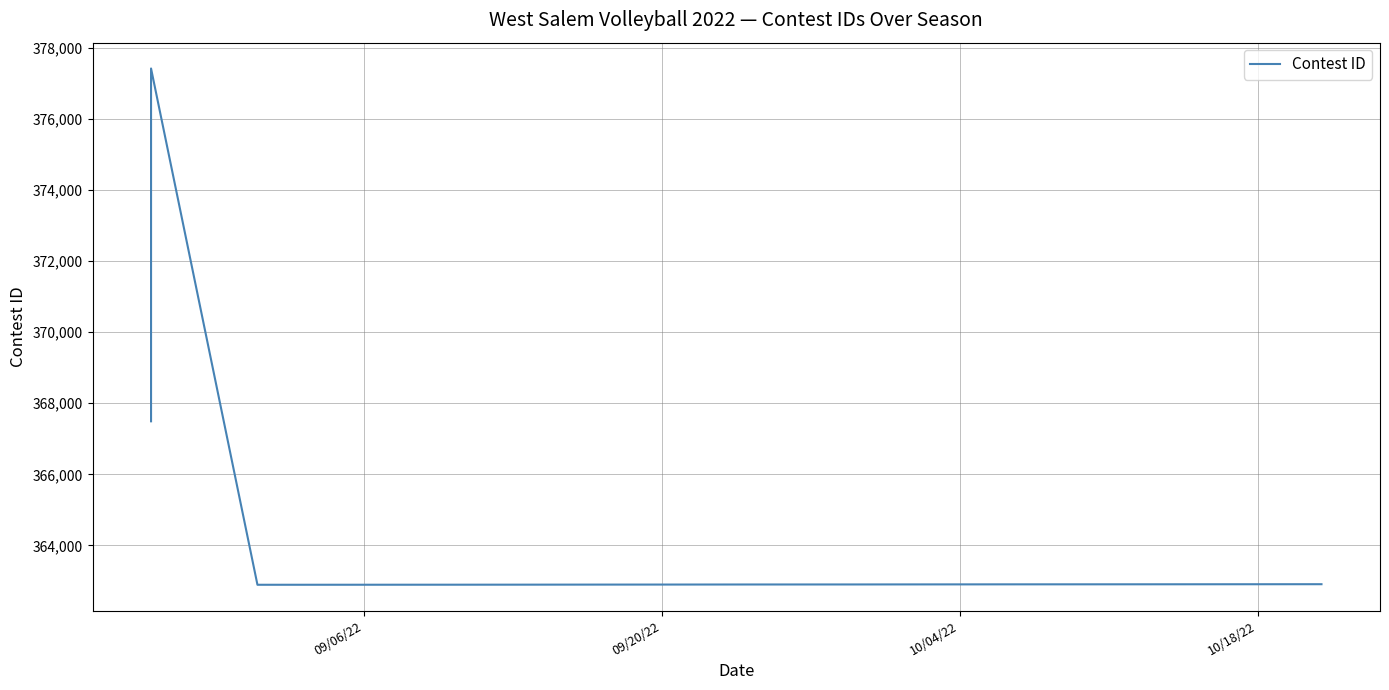

How many categories are shown in the chart?

19